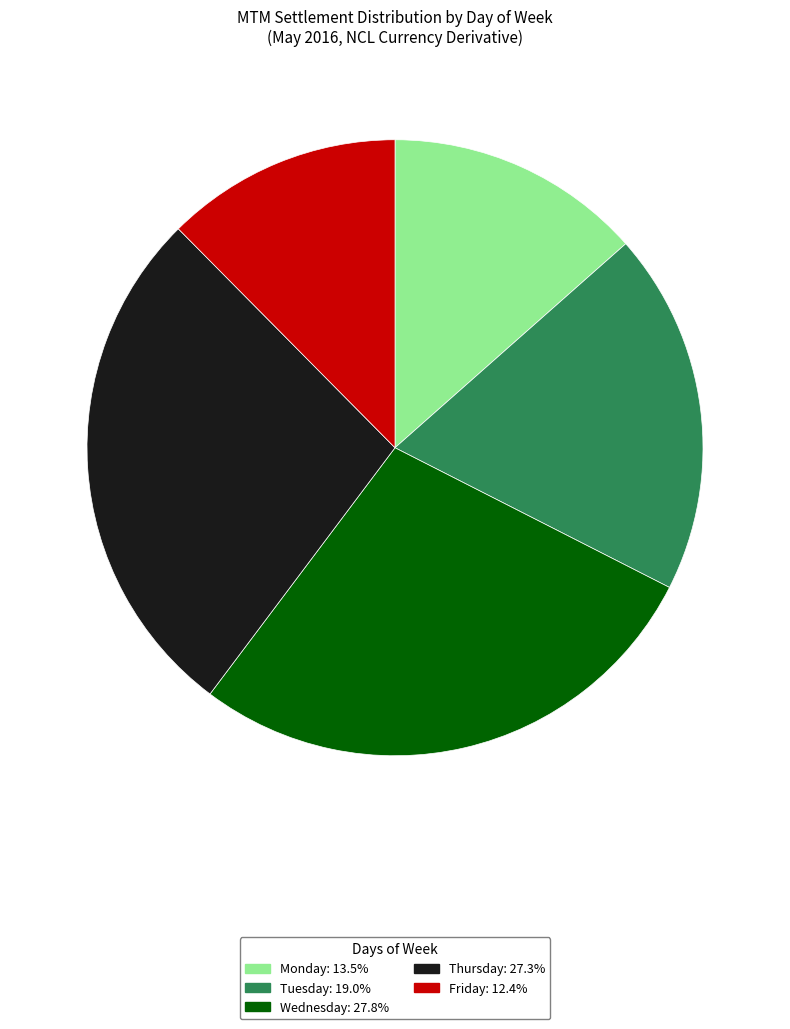

Which slice is the smallest?

Friday